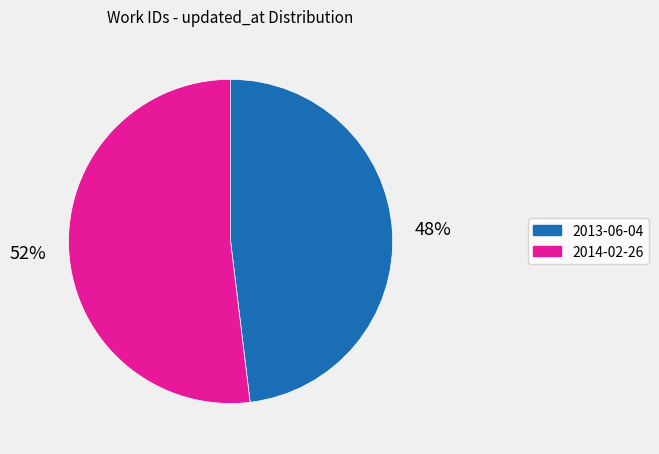

To the nearest percent, what is the average slice percentage?

50%